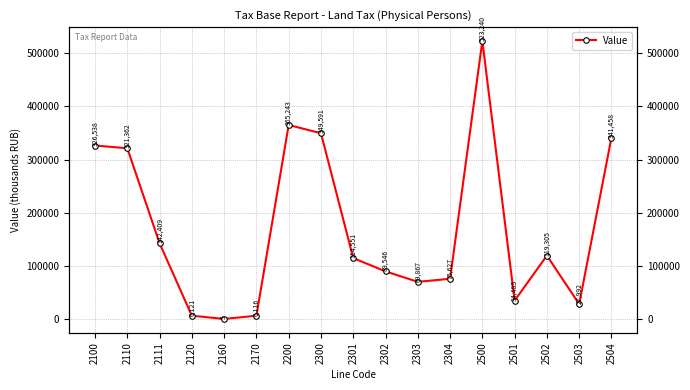

Reading right to left, extract all data points from this chart.

341458	27992	119305	34485	523240	75627	69867	89546	114551	349591	365243	6116	5	6121	142409	321362	326538